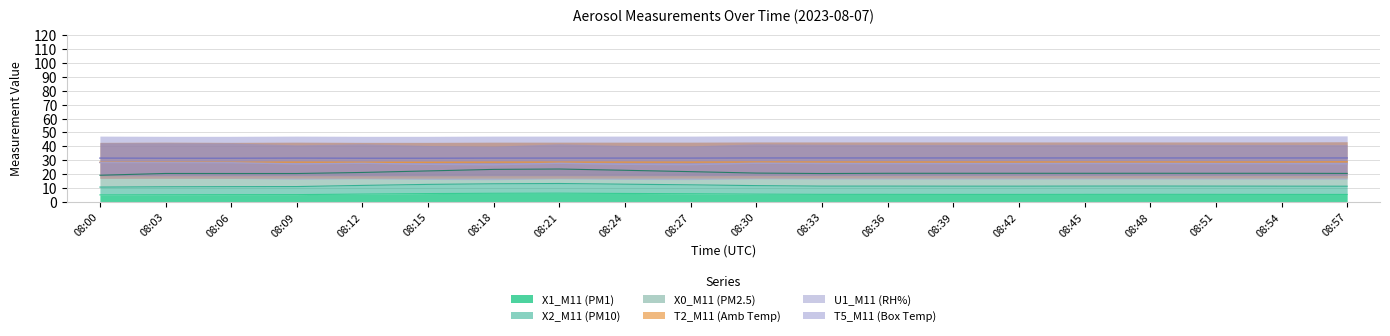

The value of X1_M11 (PM1) at 08:54 is 5.5. True or false?

True